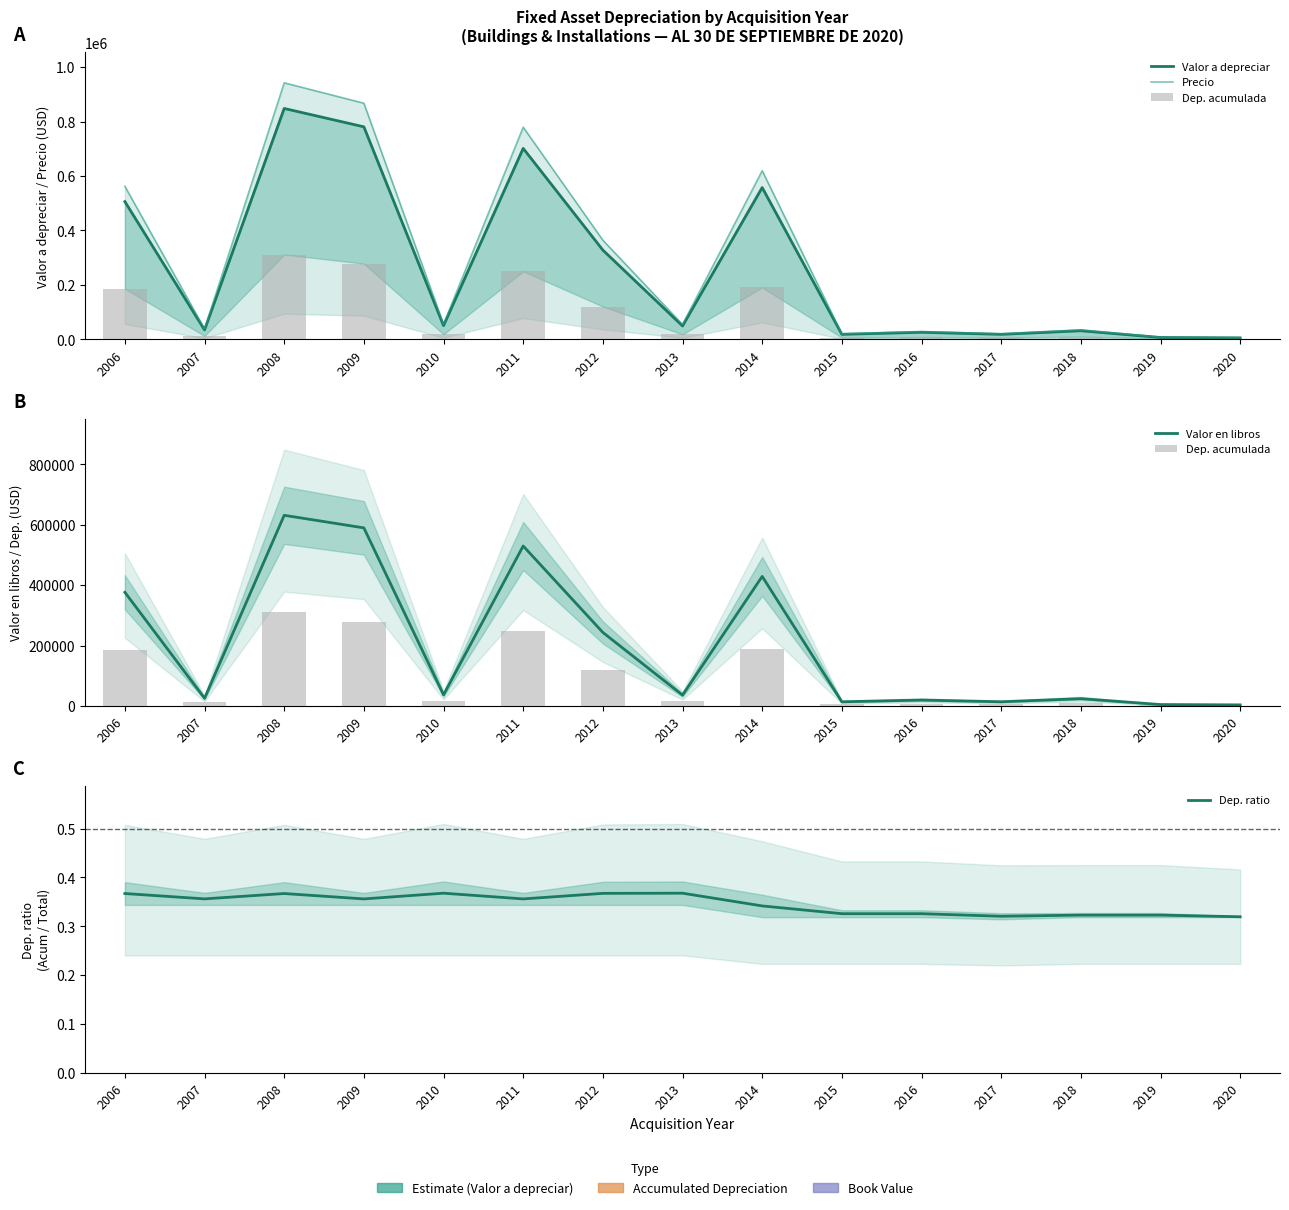

How many categories are shown in the chart?

15